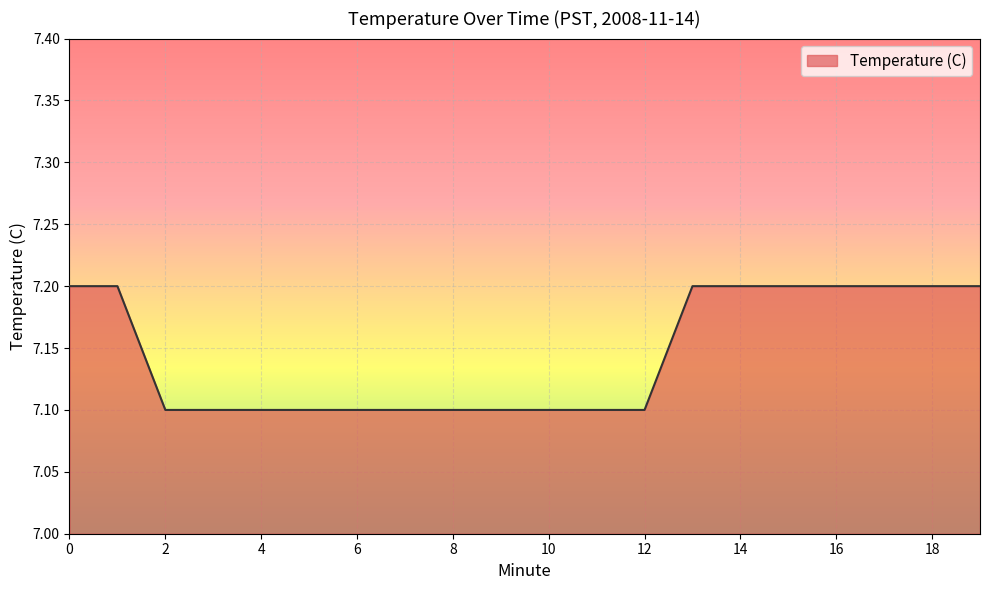

What is the smallest value displayed?

7.1